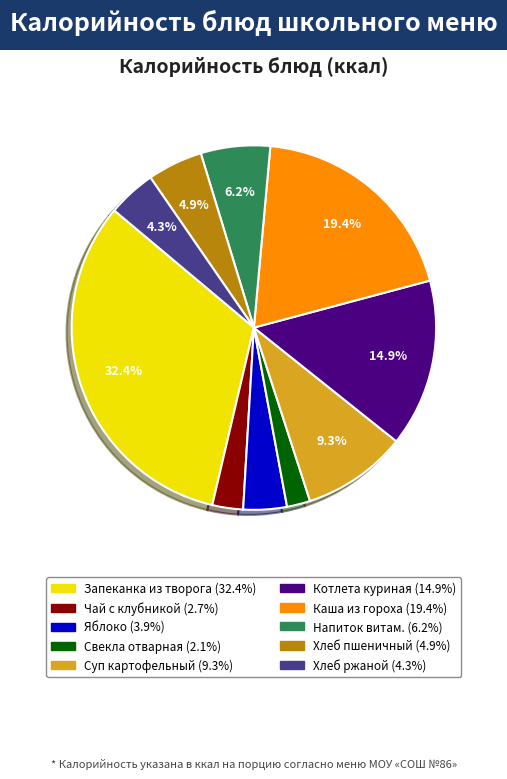

How many slices are in this pie chart?

10